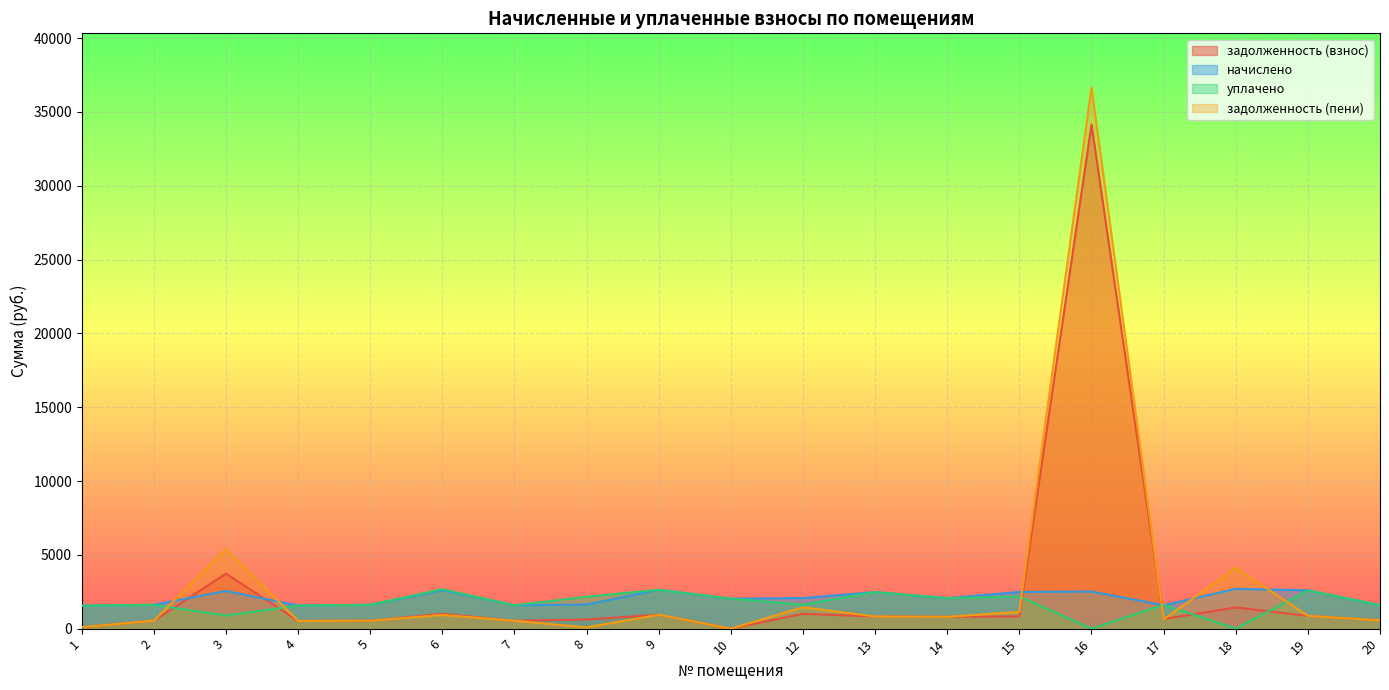

What is the maximum value for начислено?

2691.5